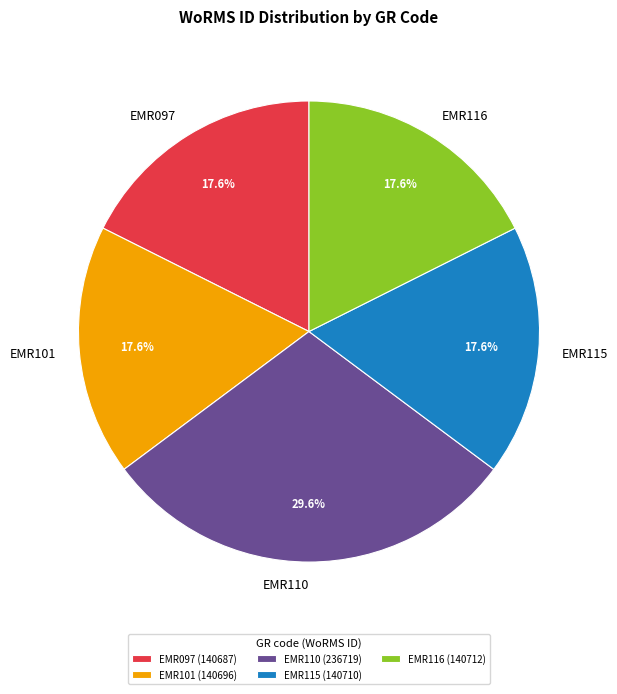

Approximately how many times larger is the value at EMR115 compared to EMR116?

1.0